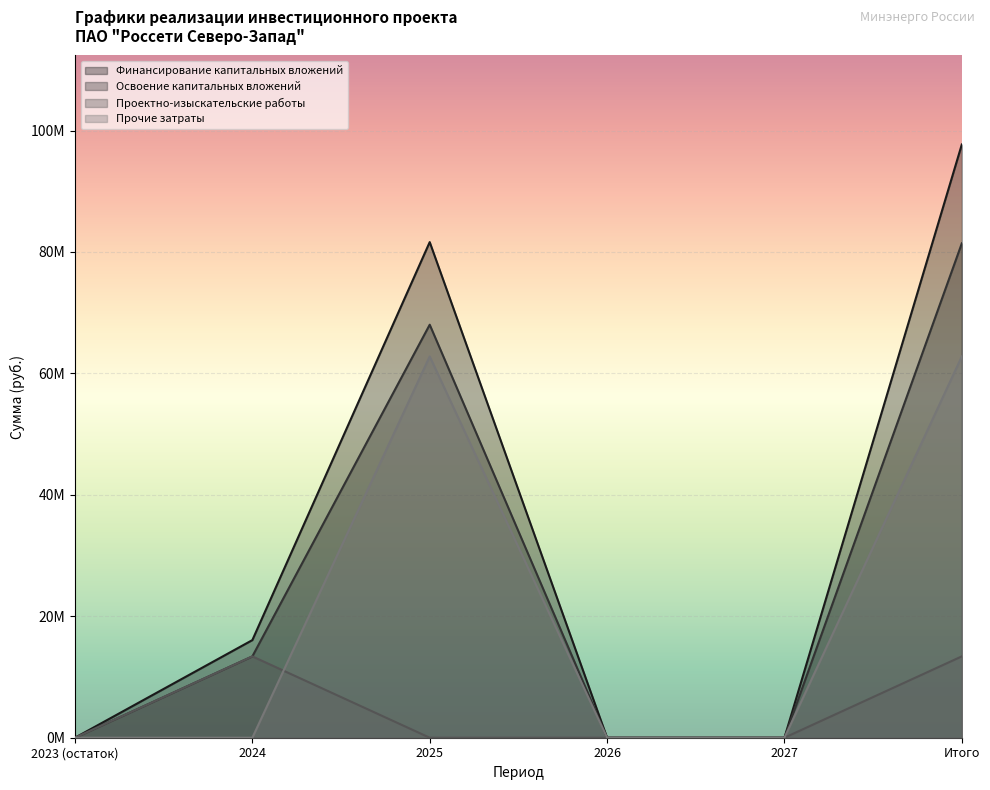

Reading left to right, extract all data points from this chart.

Финансирование капитальных вложений: 0	16076460	81626716	0	0	97703176
Освоение капитальных вложений: 0	13397050	68022263	0	0	81419313
Проектно-изыскательские работы: 0	13397050	0	0	0	13397050
Строительные работы: 0	0	62793649	0	0	62793649